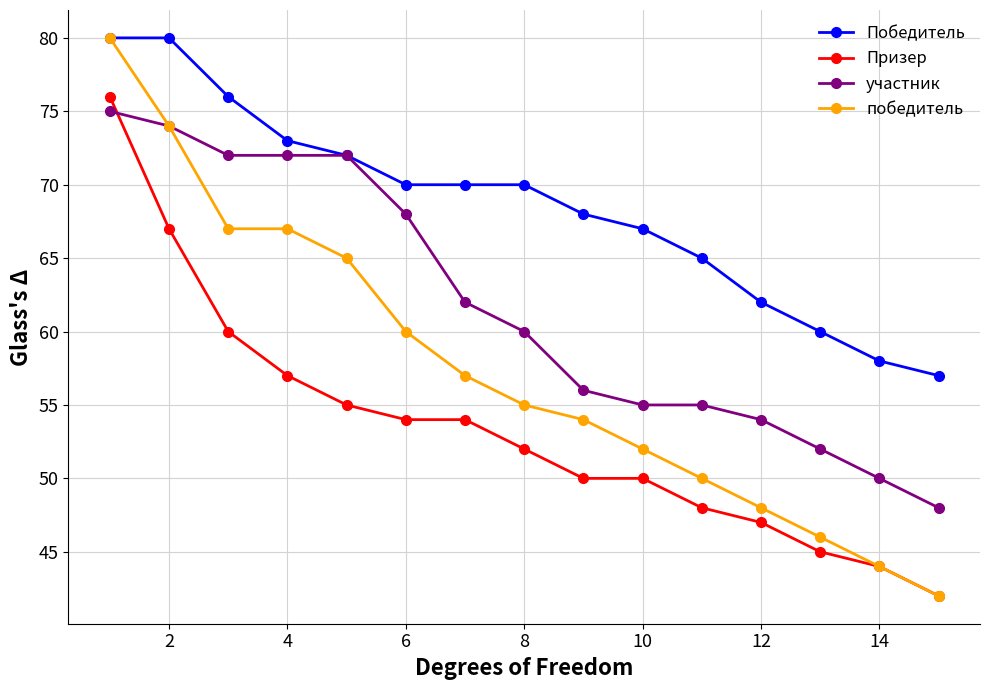

Which series has the largest total across all categories?

Победитель